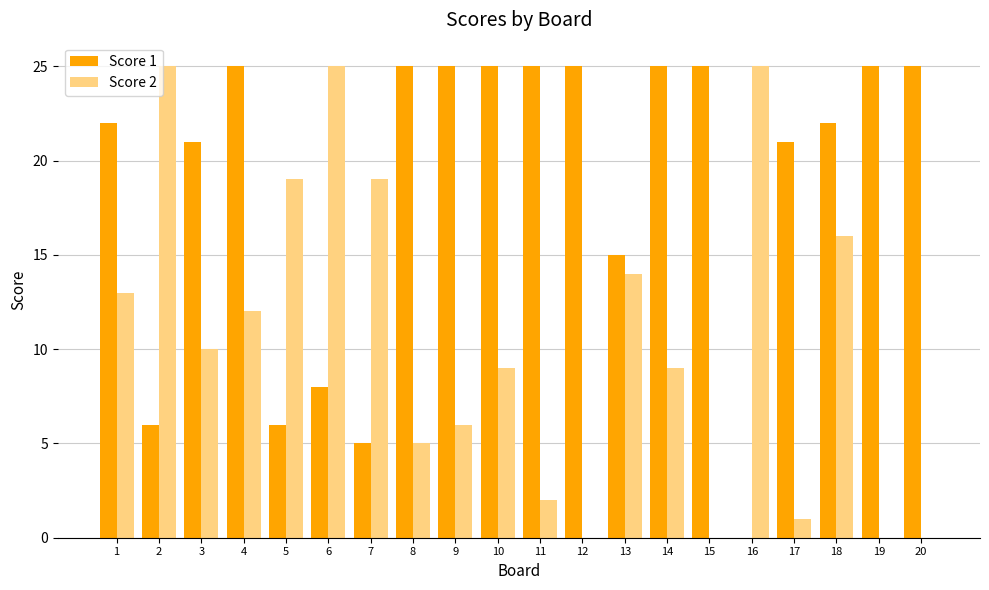

Which series has the largest total across all categories?

Score 1